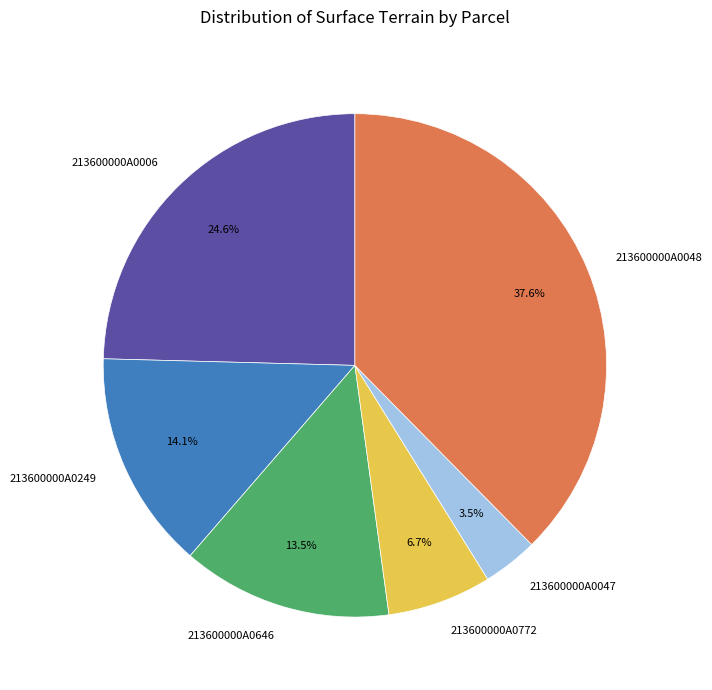

To the nearest percent, what is the difference between the largest and smallest slice percentages?

34%